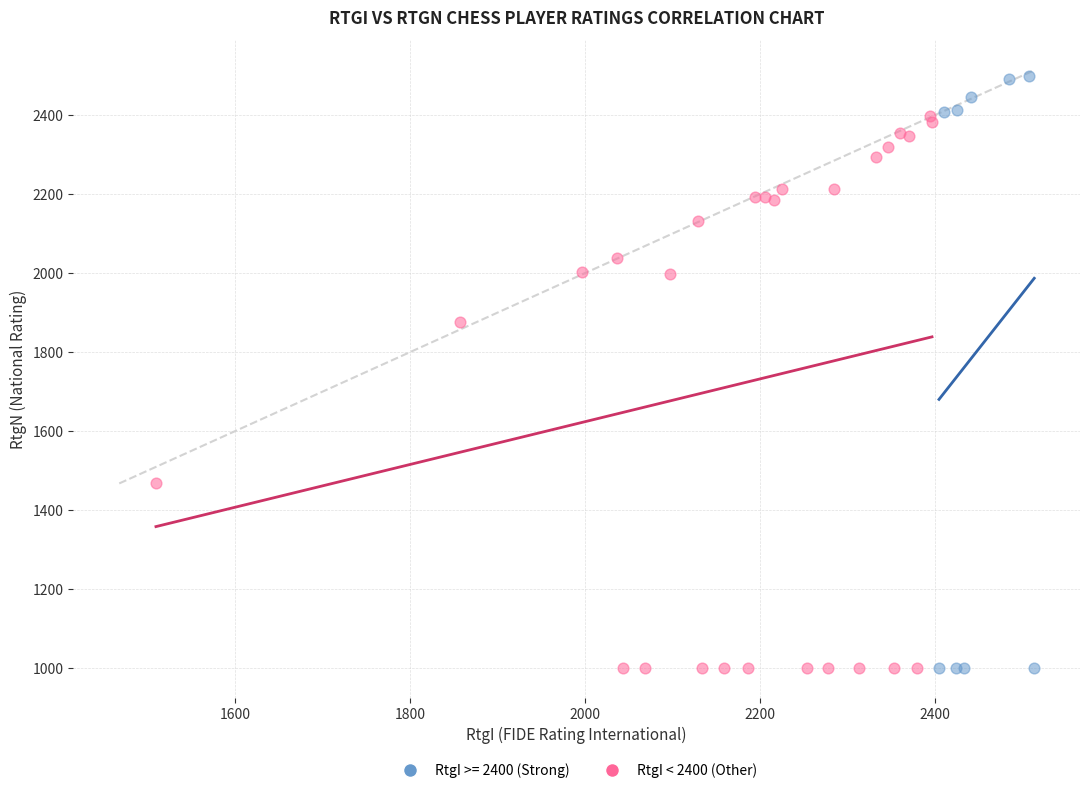

Which series has the largest Y range (max minus min)?

RtgI >= 2400 (Strong)